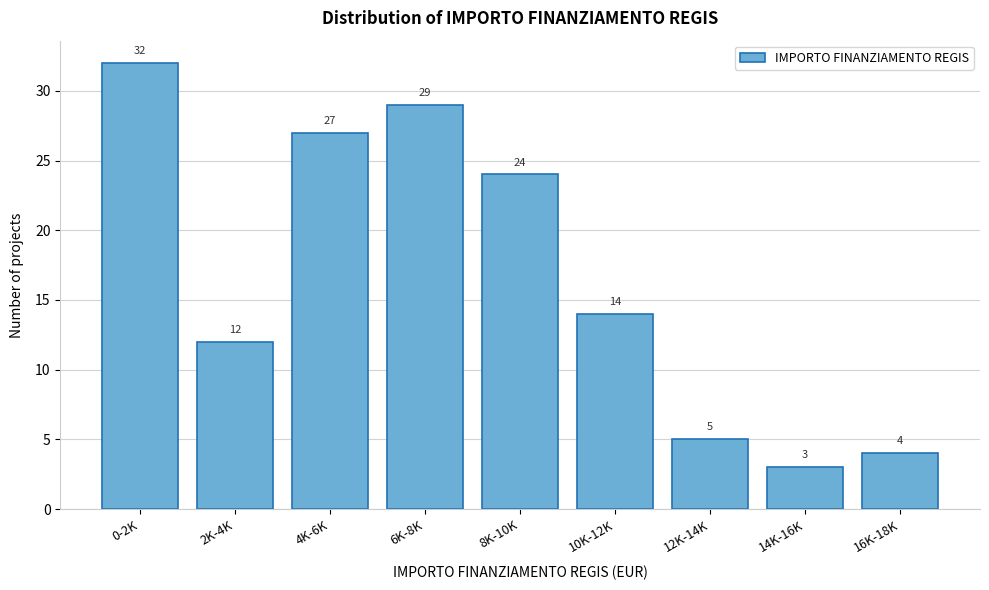

Reading right to left, transcribe all the data shown in this chart.

4	3	5	14	24	29	27	12	32